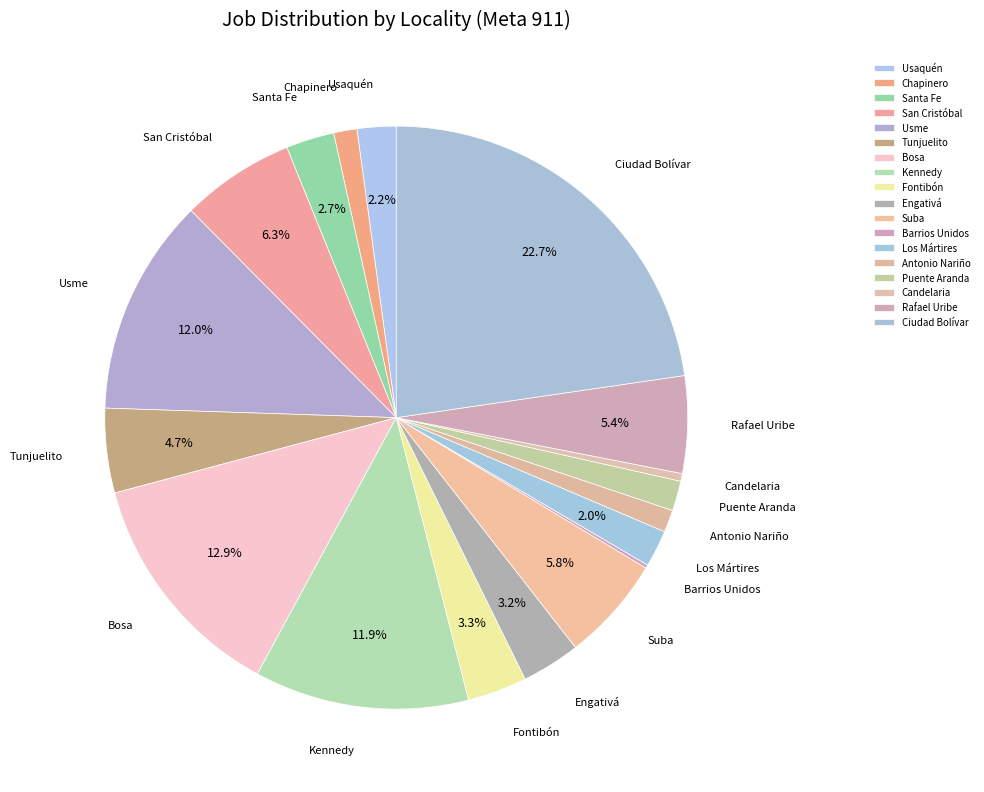

What percentage is NOT represented by Ciudad Bolívar?

77.3%